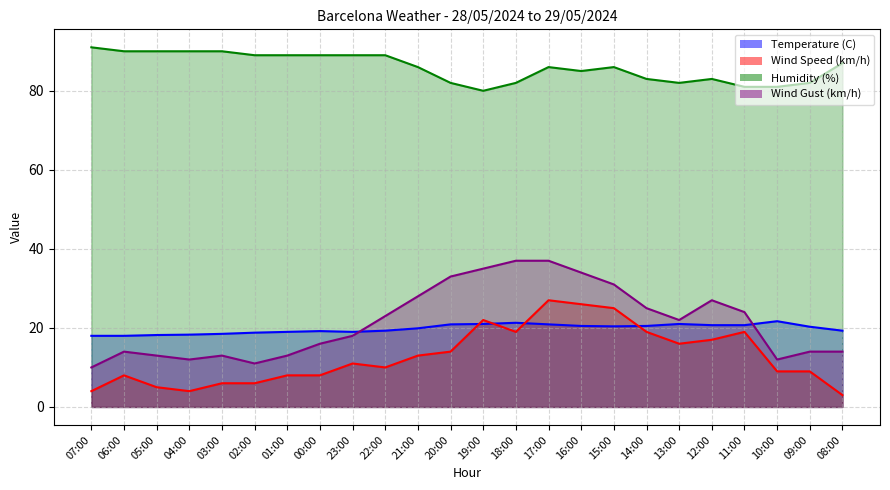

What is the sum of the Wind Speed (km/h) values at 23:00 and 03:00?

17.0